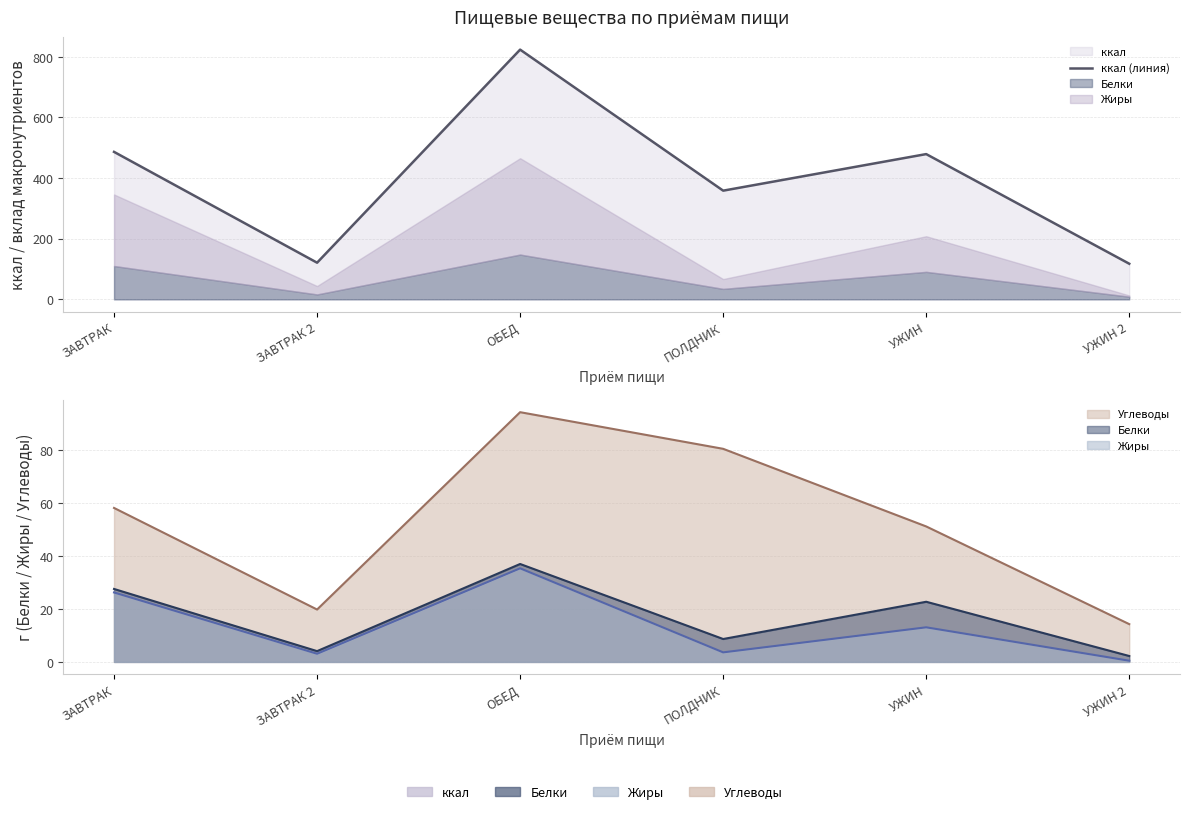

Count the number of categories in the chart.

6